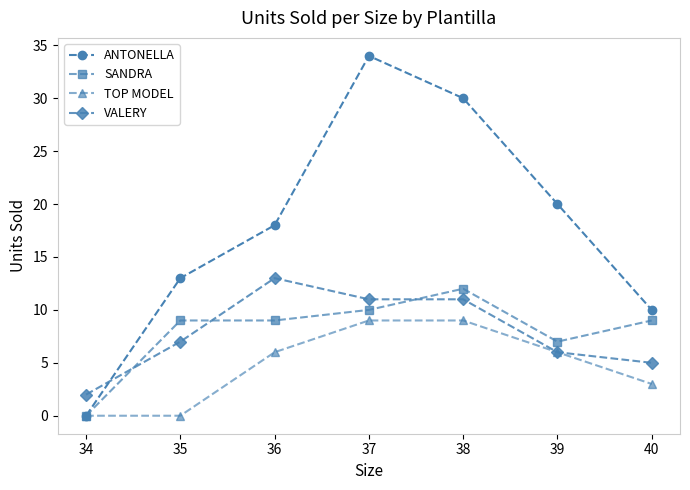

Which category has the highest value in the VALERY series?

36